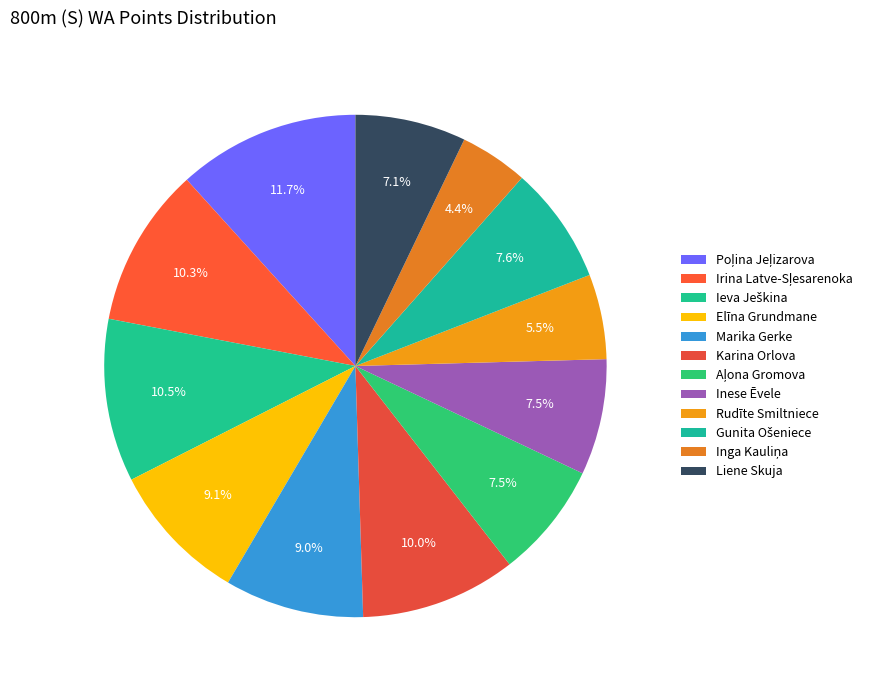

How many segments does this pie chart have?

12